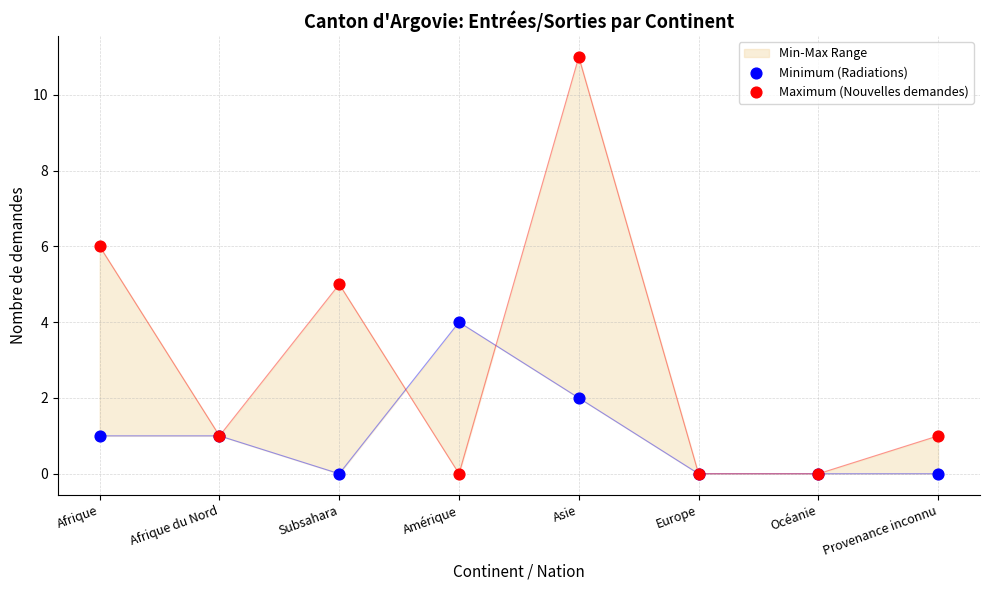

Is the value of Maximum (Nouvelles demandes) at Amérique greater than the value of Minimum (Radiations) at Provenance inconnu?

No